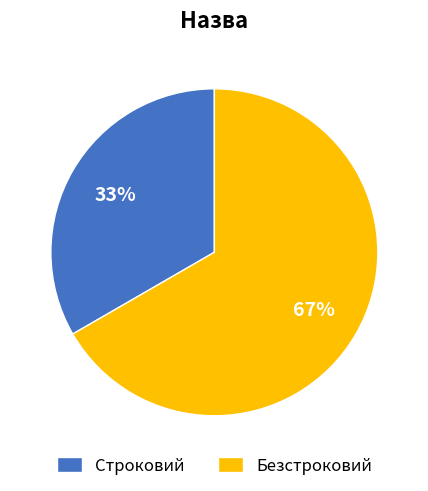

Is Строковий the majority of the pie?

No